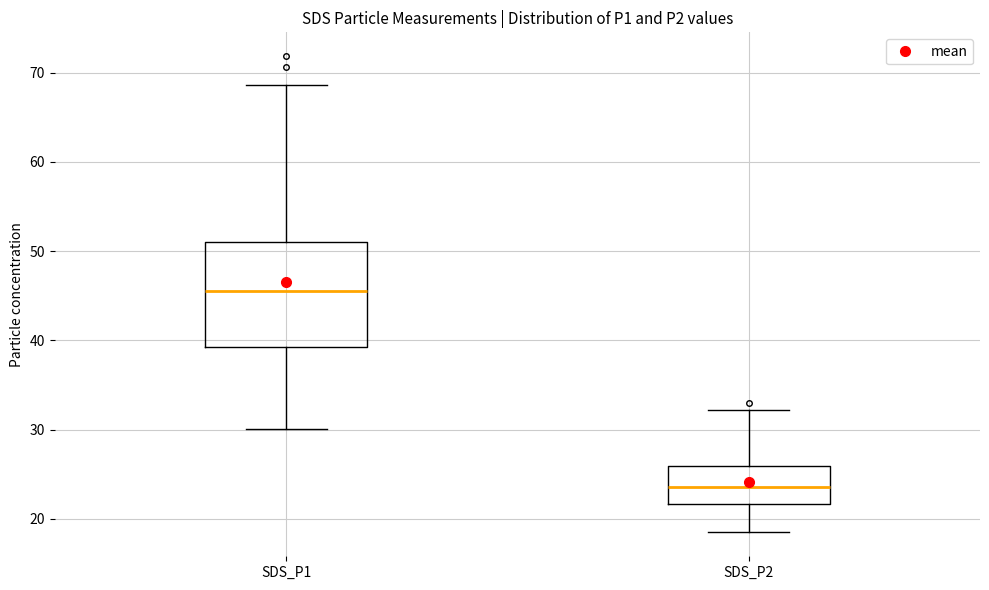

Reading left to right, read every box against the y-axis: the position of its median line, the range the box covers, and the ends of its whiskers. The values are not printed on the chart, so give them approximately, as read against the axis.

SDS_P1: median 46, box 39 to 51, whiskers 30 to 69
SDS_P2: median 24, box 22 to 26, whiskers 18 to 32